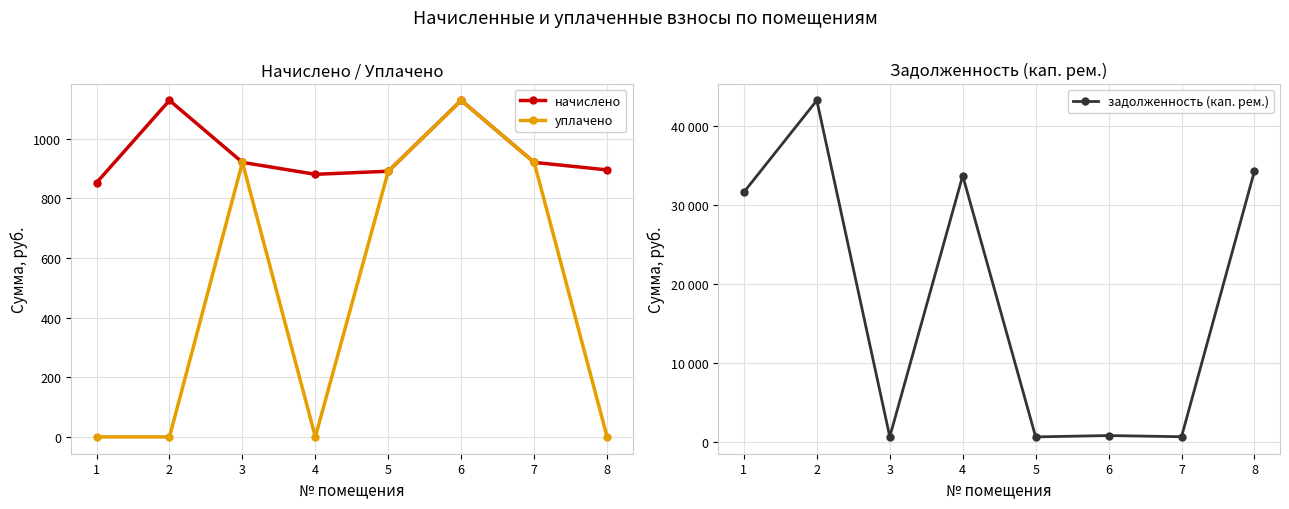

Rank the series by their maximum value, from lowest to highest.

начислено, уплачено, задолженность (кап. рем.)